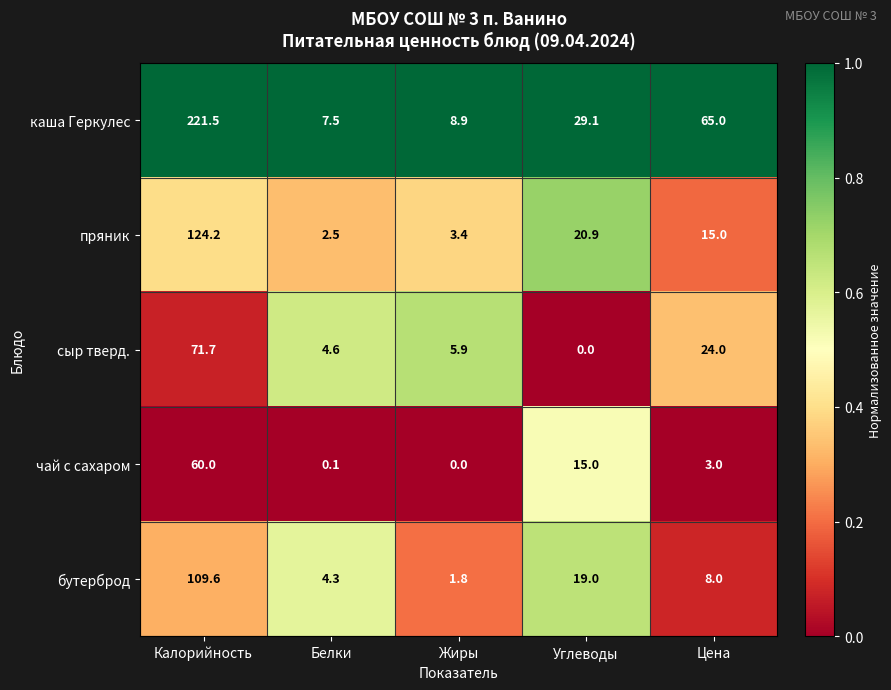

How many distinct data groups are displayed?

5